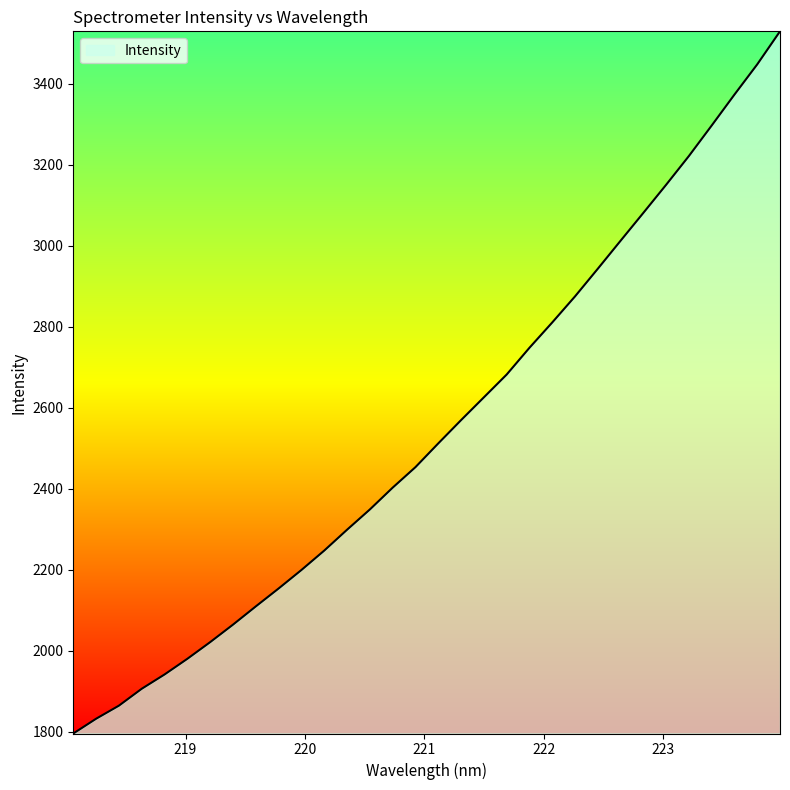

What is the maximum value shown in the chart?

3529.4